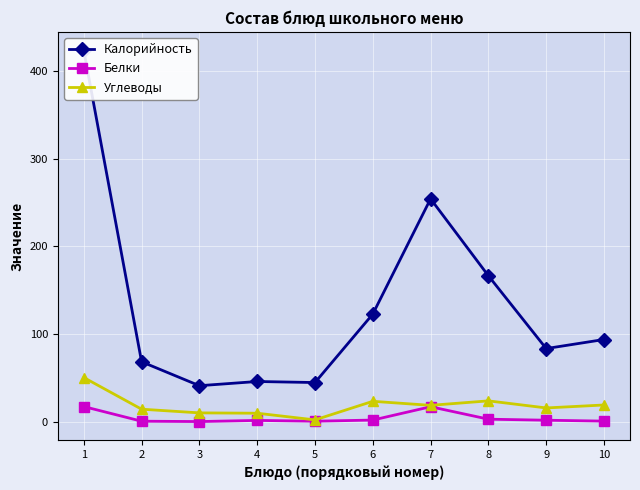

Is the value of Белки at 8 greater than the value of Калорийность at 4?

No